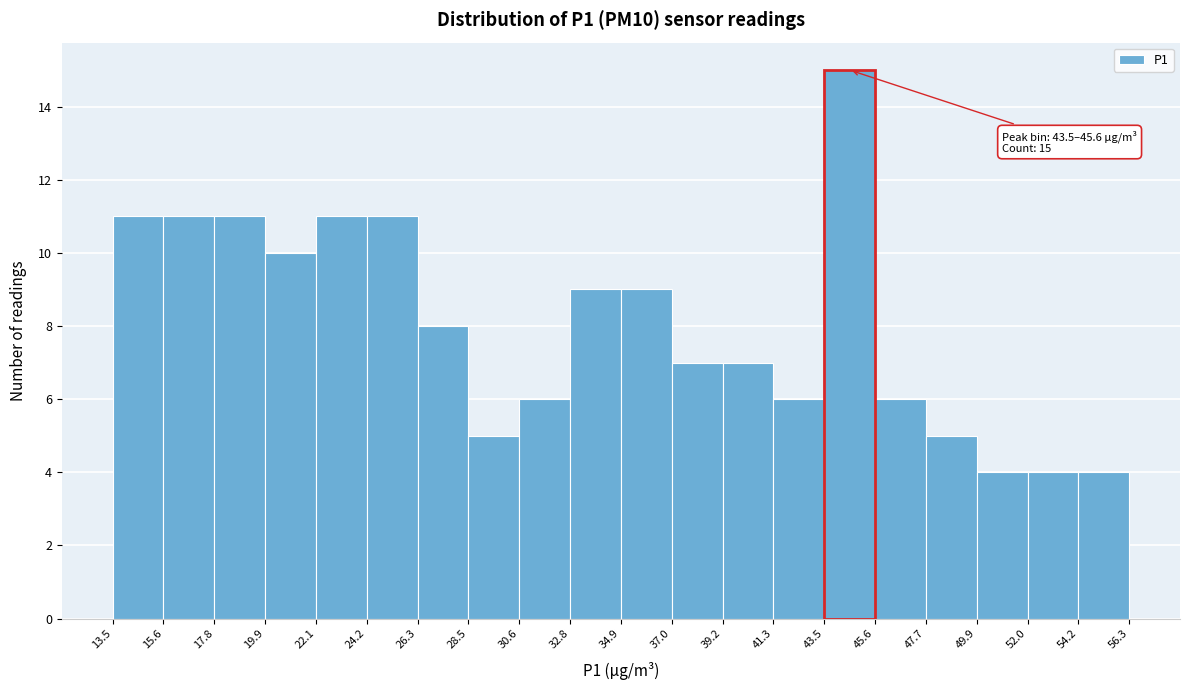

Which range on the x-axis has the tallest bar?

43.5 to 45.6